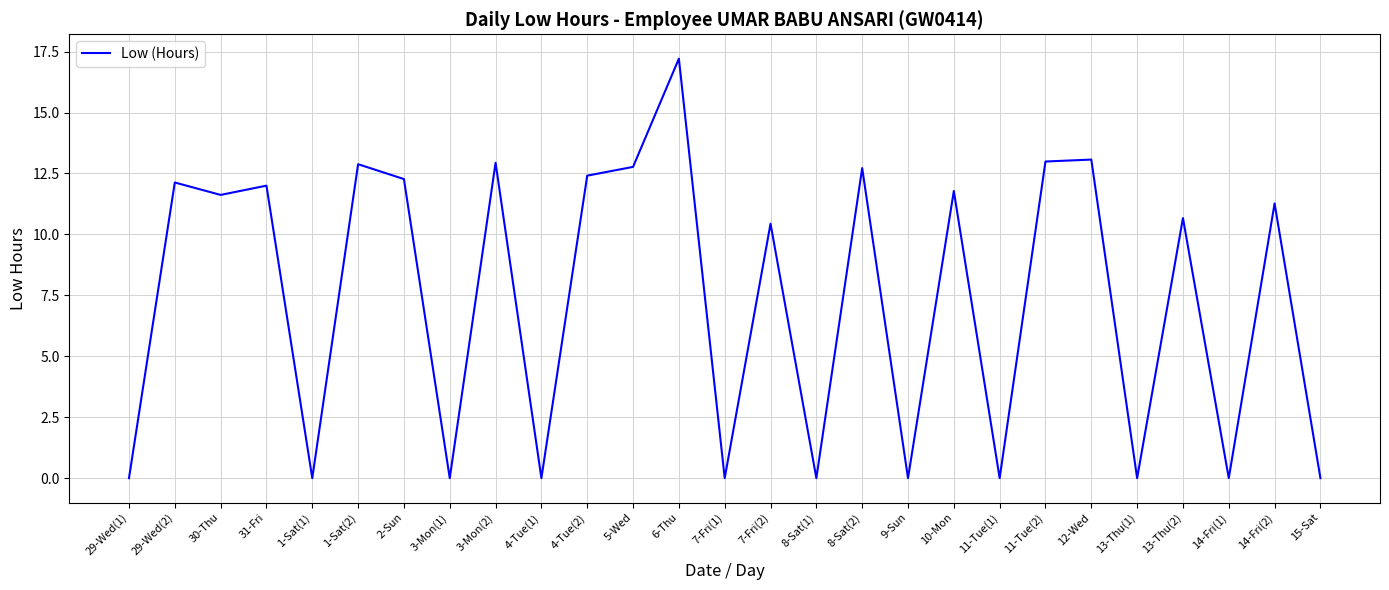

At which category does the data reach its first local valley?

30-Thu